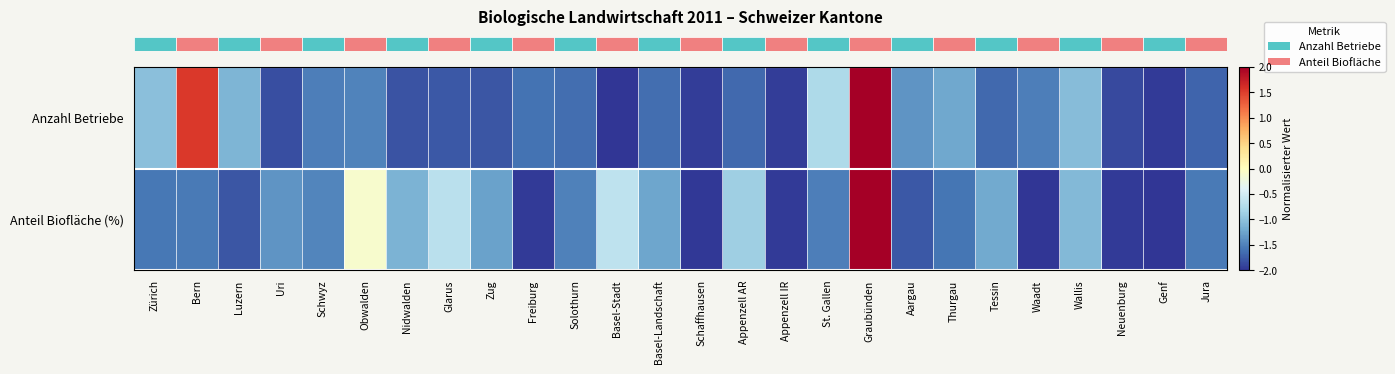

How many data points does each series have?

26